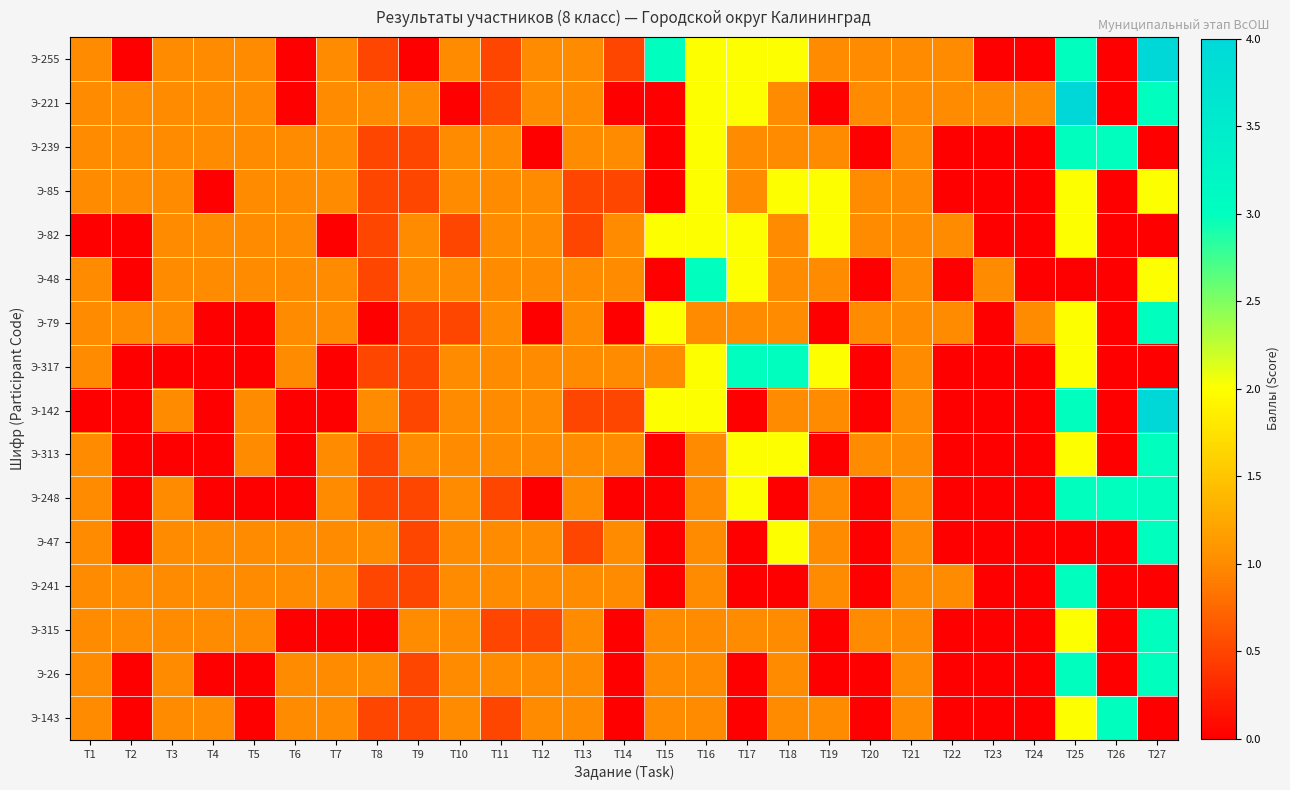

What is the spread (max minus min) of values at T3?

1.0